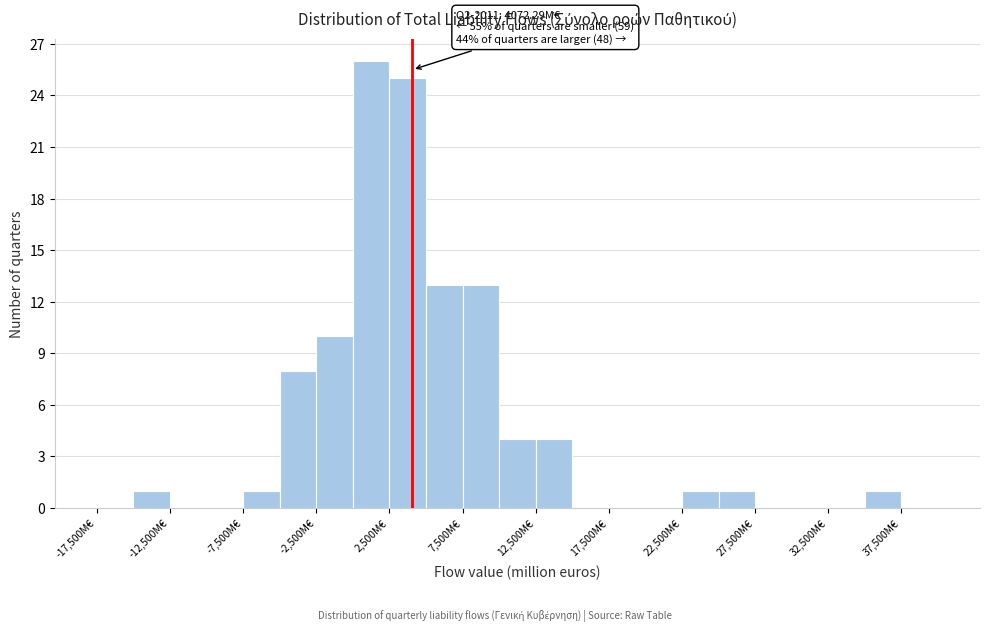

Over which range of the x-axis is the bar tallest?

0 to 2500